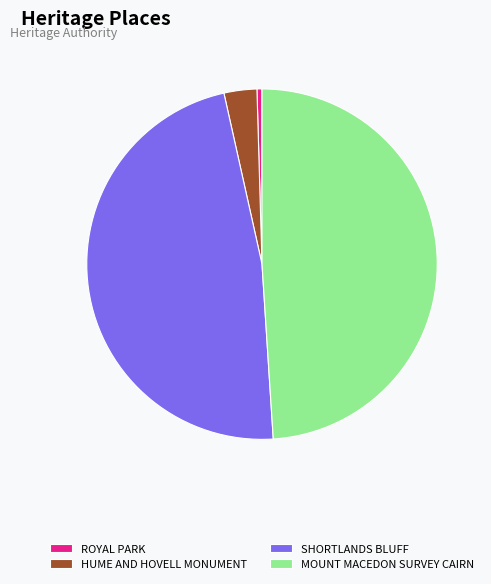

What is the ratio of the value at SHORTLANDS BLUFF to the value at HUME AND HOVELL MONUMENT?

15.7